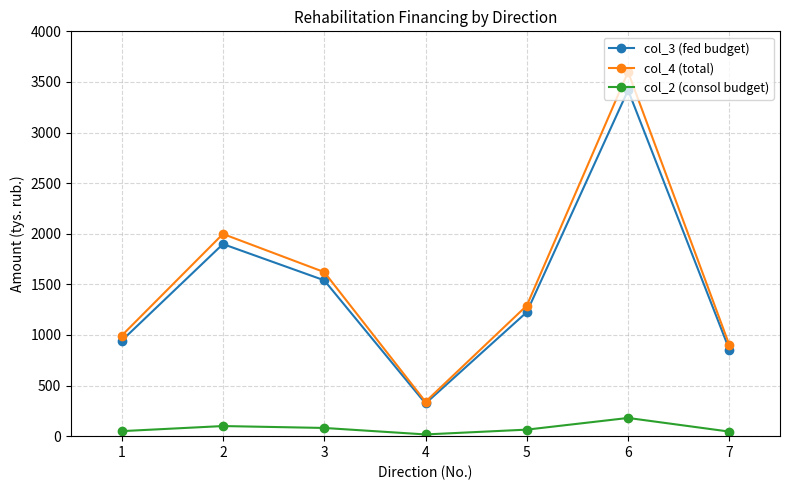

What is the approximate value of col_3 (fed budget) at 3?

1540.0